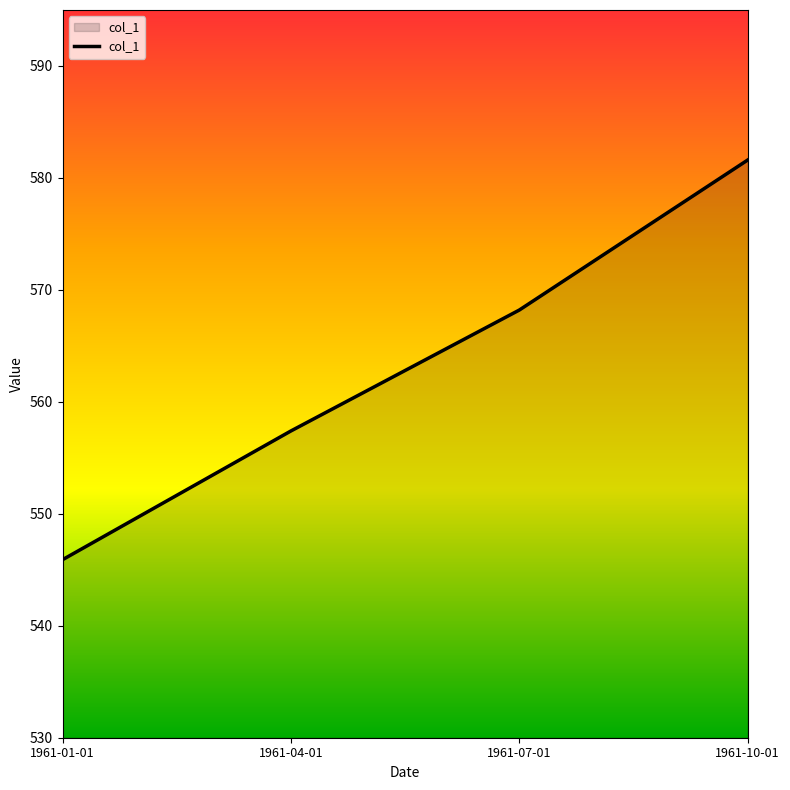

Between 1961-10-01 and 1961-07-01, which is larger?

1961-10-01